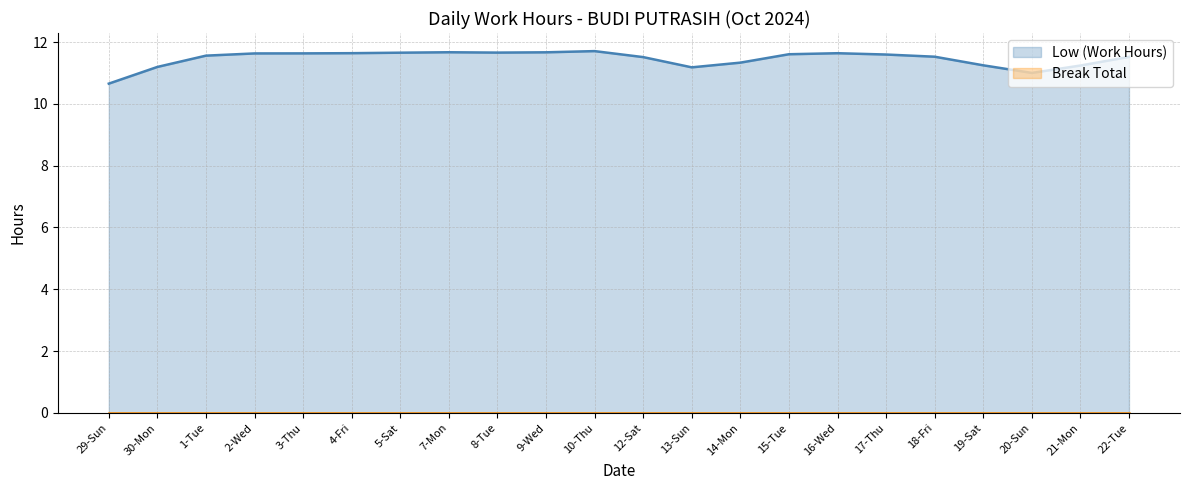

Rank the series by their average value, from lowest to highest.

Break Total, Low (Work Hours)